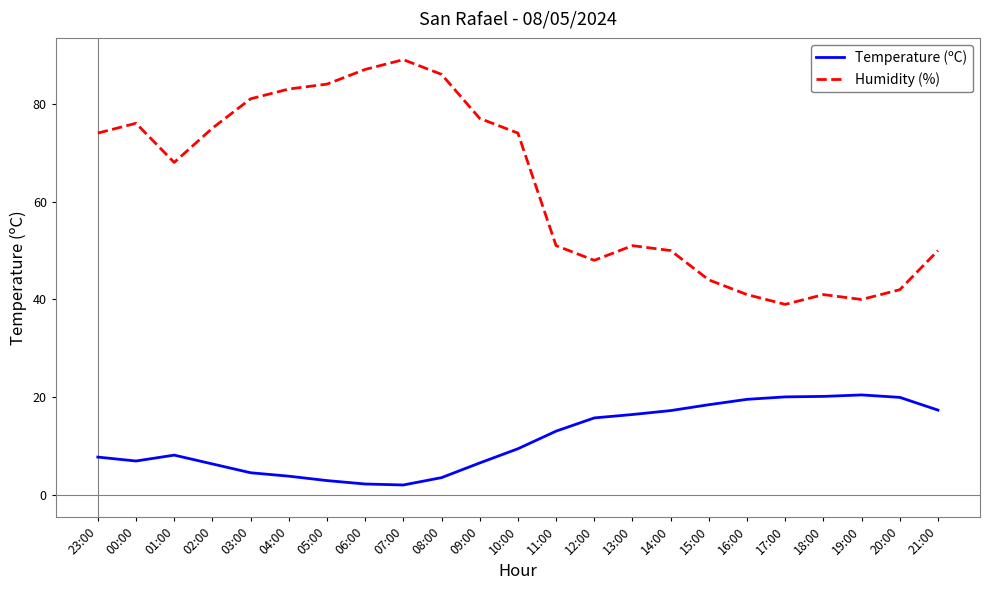

Count the number of data series in this chart.

2